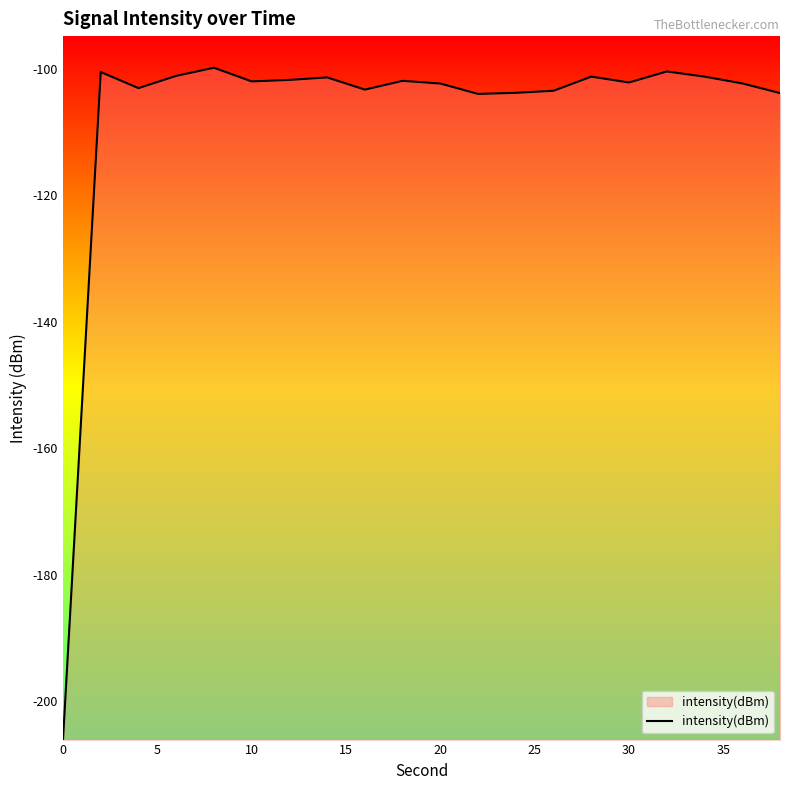

What is the maximum value shown in the chart?

-99.8